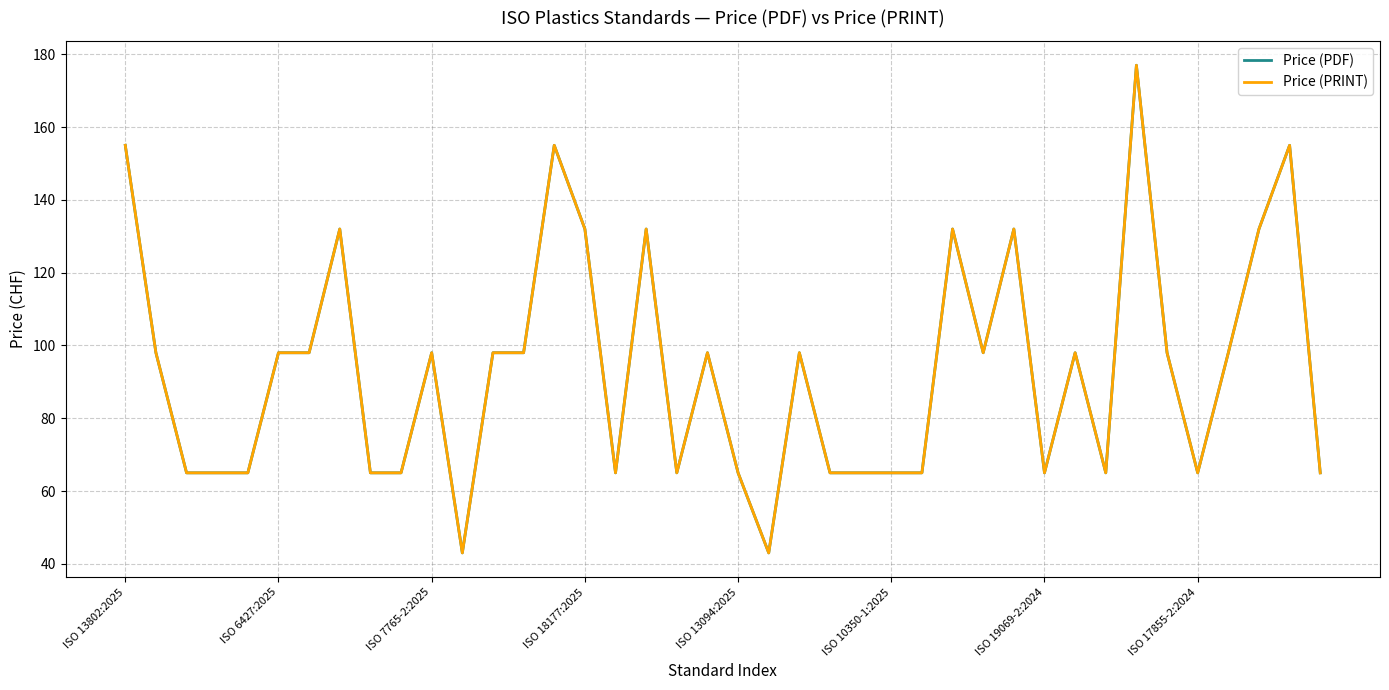

Is this an area chart (filled region under the line)?

No